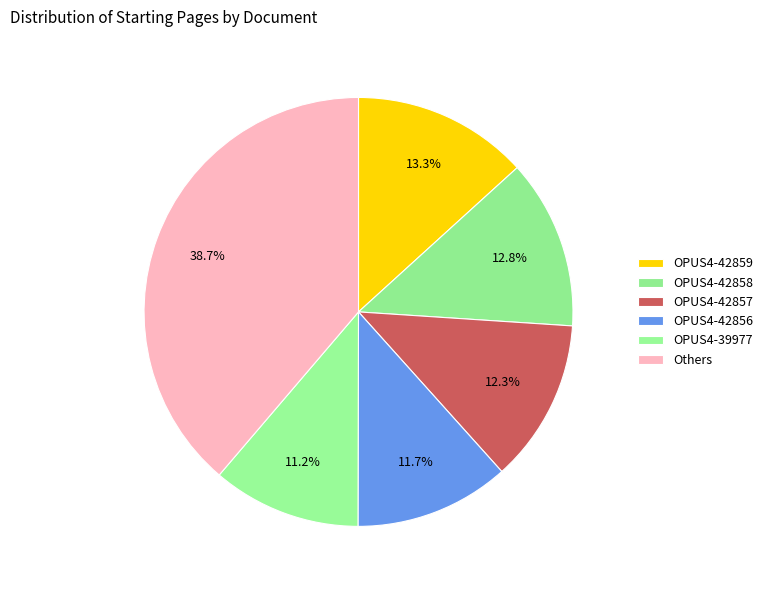

Which slice is the largest?

Others